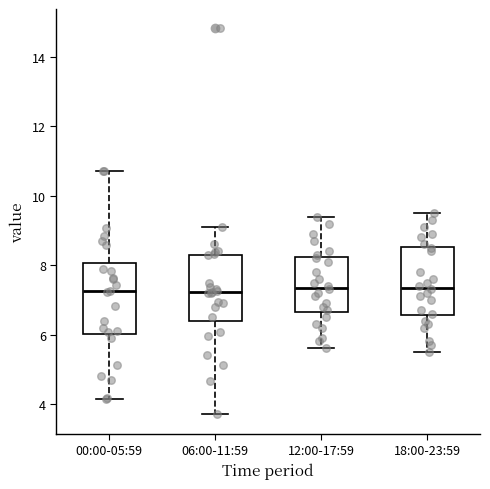

Reading left to right, read every box against the y-axis: the position of its median line, the range the box covers, and the ends of its whiskers. The values are not printed on the chart, so give them approximately, as read against the axis.

00:00-05:59: median 7.2, box 6.0 to 8.0, whiskers 4.2 to 10.8
06:00-11:59: median 7.2, box 6.4 to 8.4, whiskers 3.8 to 9.2
12:00-17:59: median 7.4, box 6.6 to 8.2, whiskers 5.6 to 9.4
18:00-23:59: median 7.4, box 6.6 to 8.6, whiskers 5.6 to 9.6